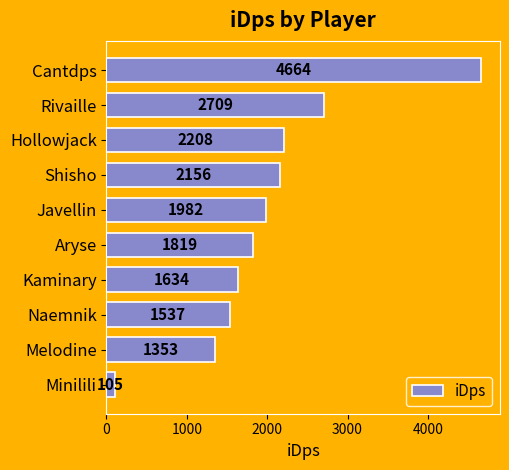

What is the smallest value displayed?

105.2